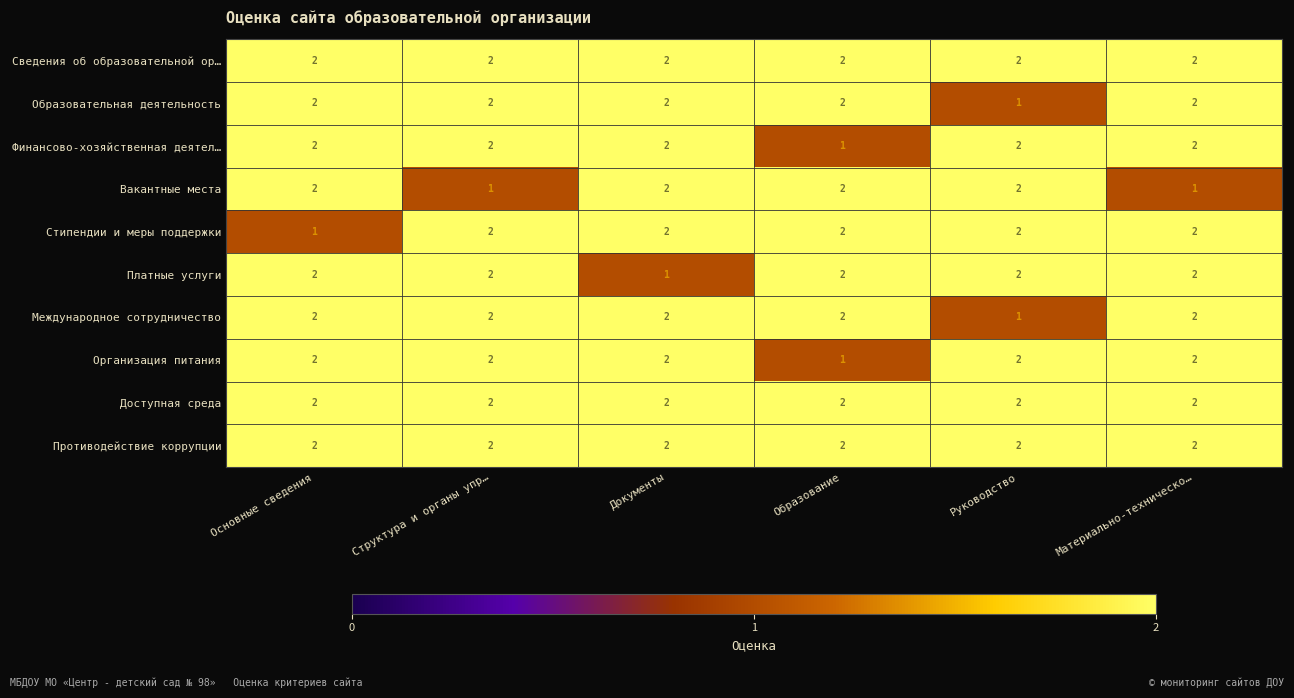

What is the total value across all series at Материально-техническо…?

19